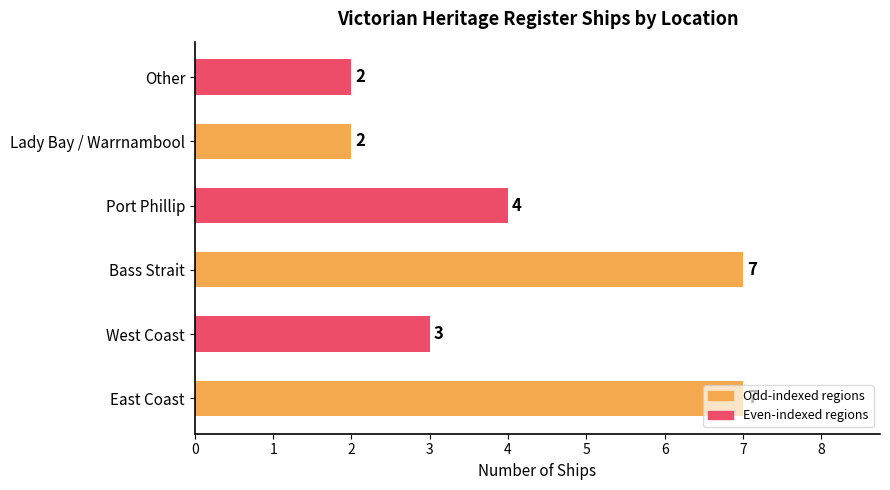

What is the sum of all values?

25